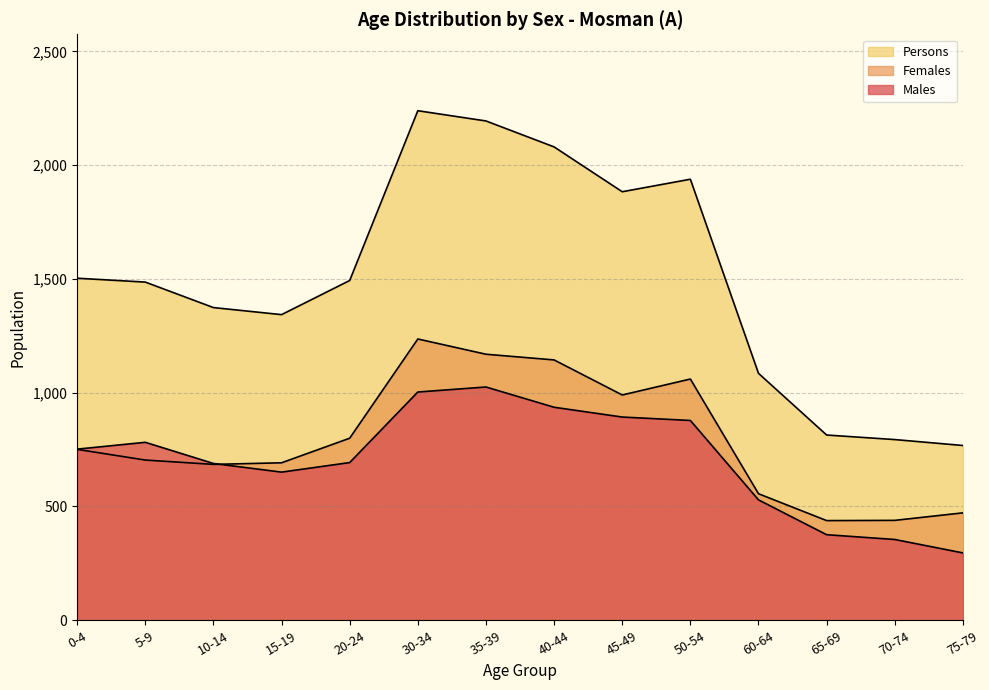

Reading left to right, extract all data points from this chart.

Males: 752	782	689	651	693	1003	1025	936	893	878	529	376	355	296
Females: 751	704	685	692	800	1236	1169	1144	990	1060	556	438	439	472
Persons: 1503	1486	1374	1343	1493	2239	2194	2080	1883	1938	1085	814	794	768